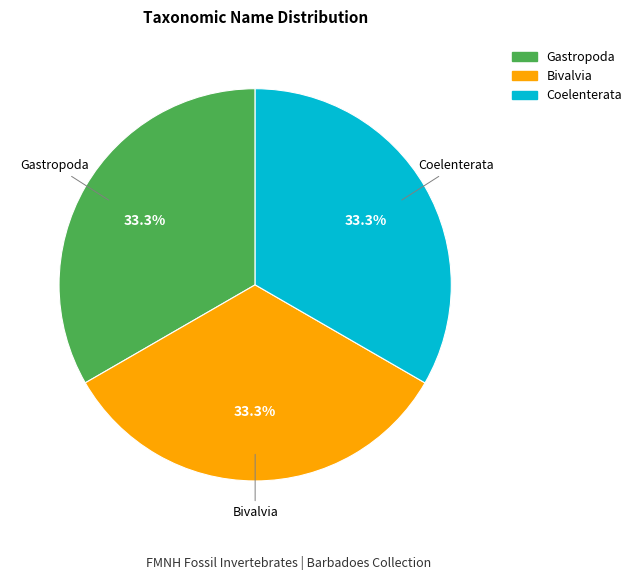

Do Bivalvia and Gastropoda together represent more than half of the pie?

Yes